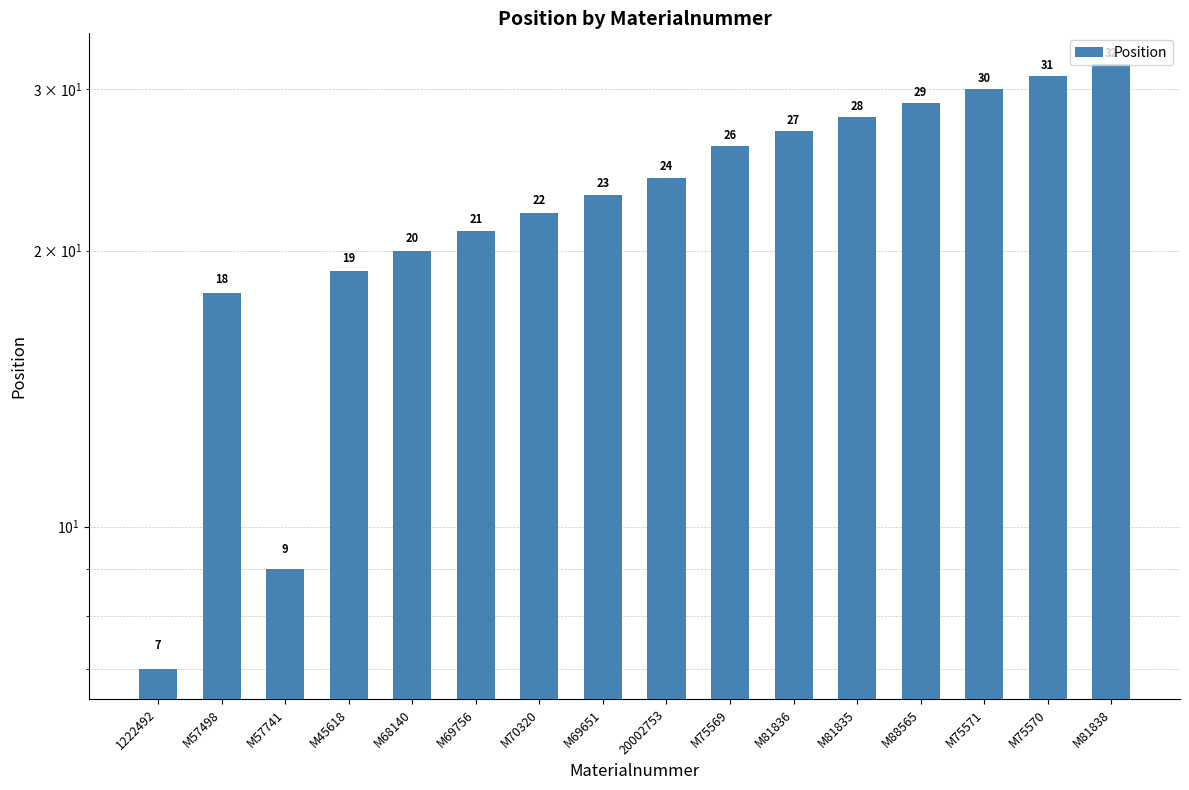

How many data points are less than 24?

8